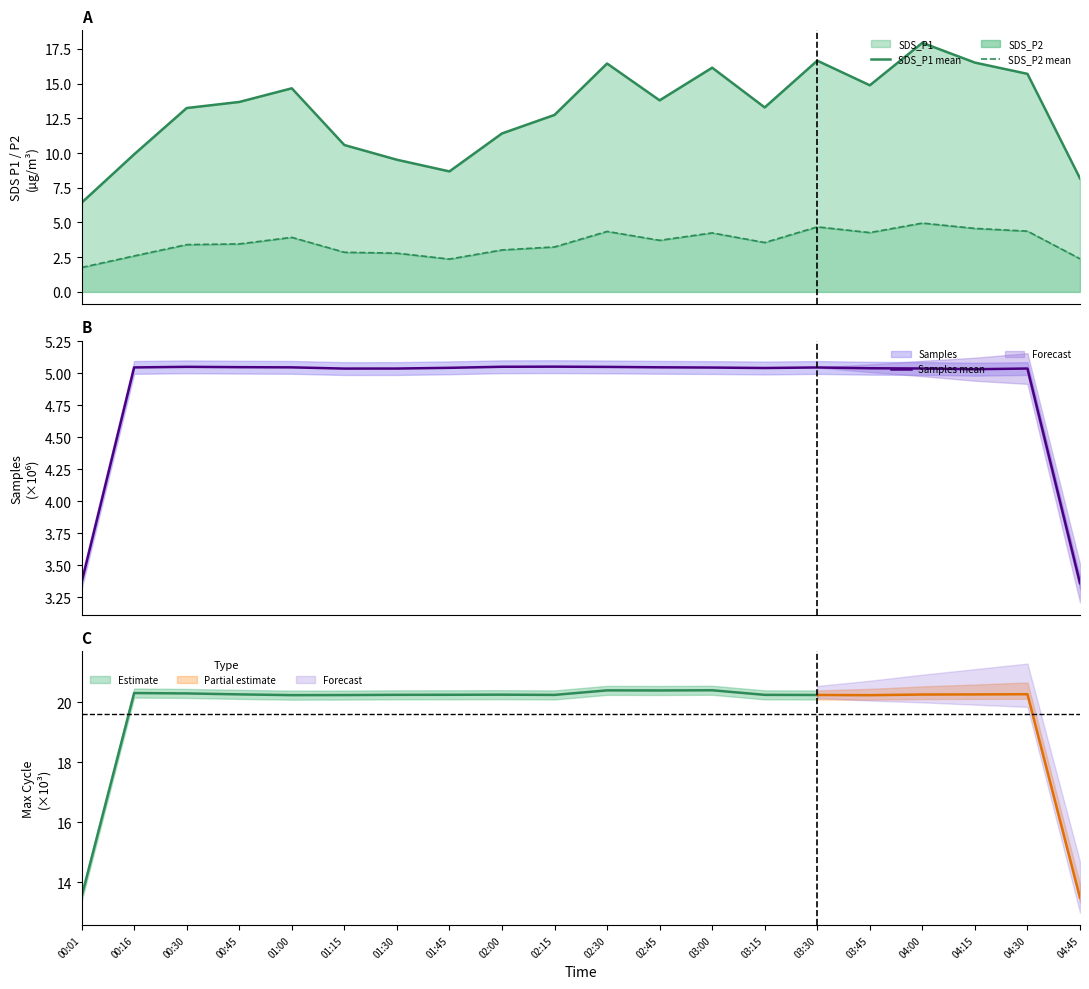

The SDS_P2 mean series shows 4.3 at 03:45. True or false?

True